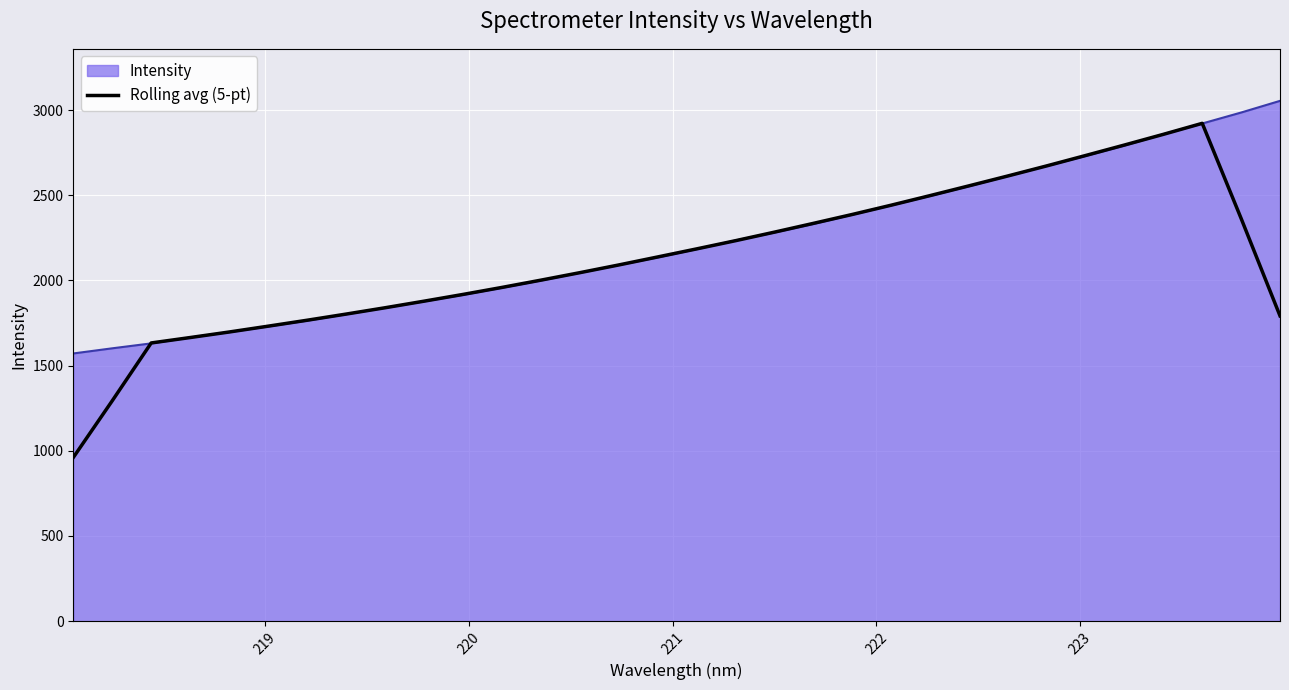

What is the lowest value of the Rolling avg (5-pt) series?

960.8